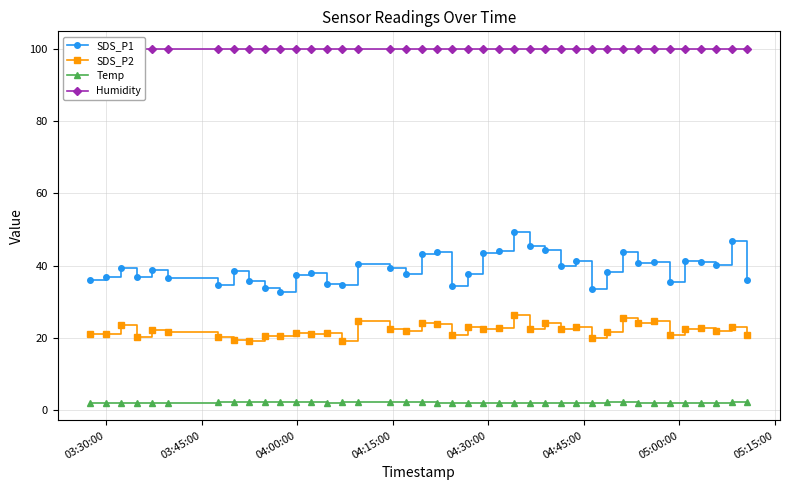

What is the value of the SDS_P2 point at the 36th from the left?

22.4